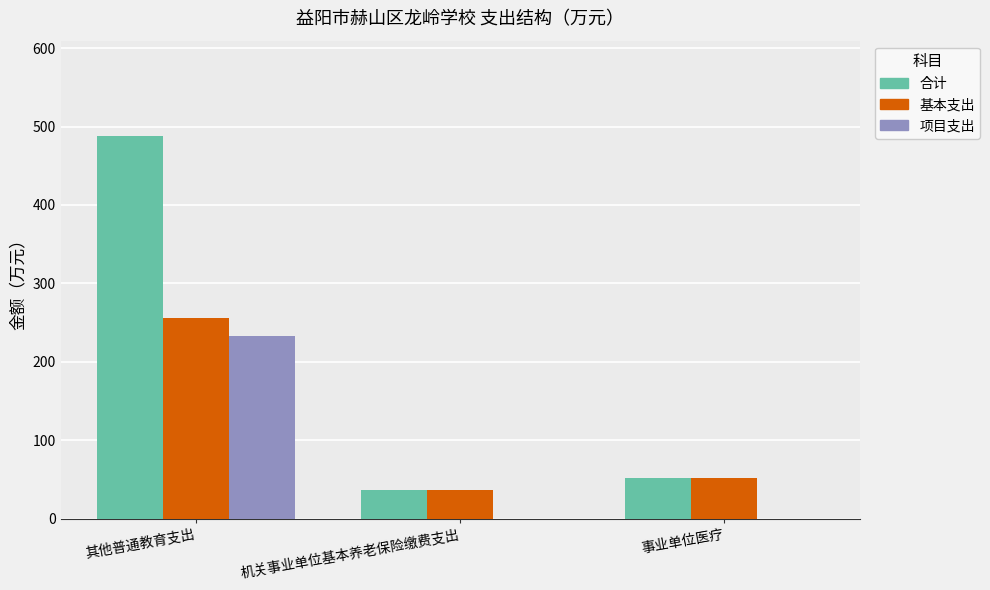

How many data points does each series have?

3